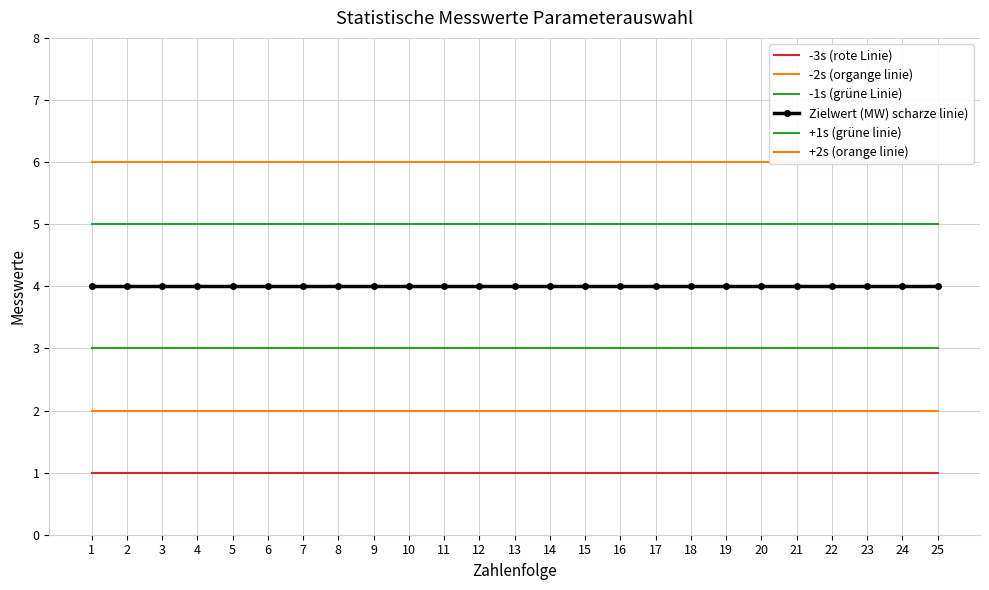

How many series are shown in this chart?

6